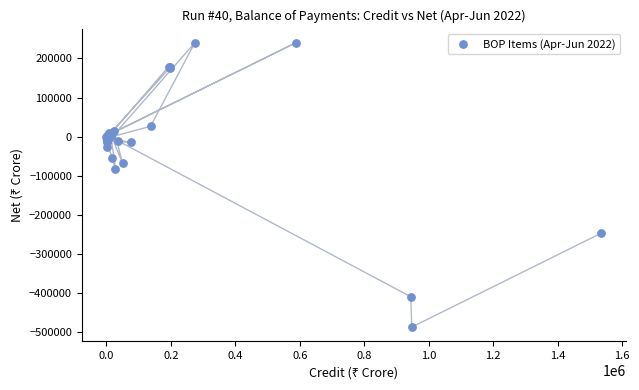

What Y value in the scatter plot is closest to -123380?

-81605